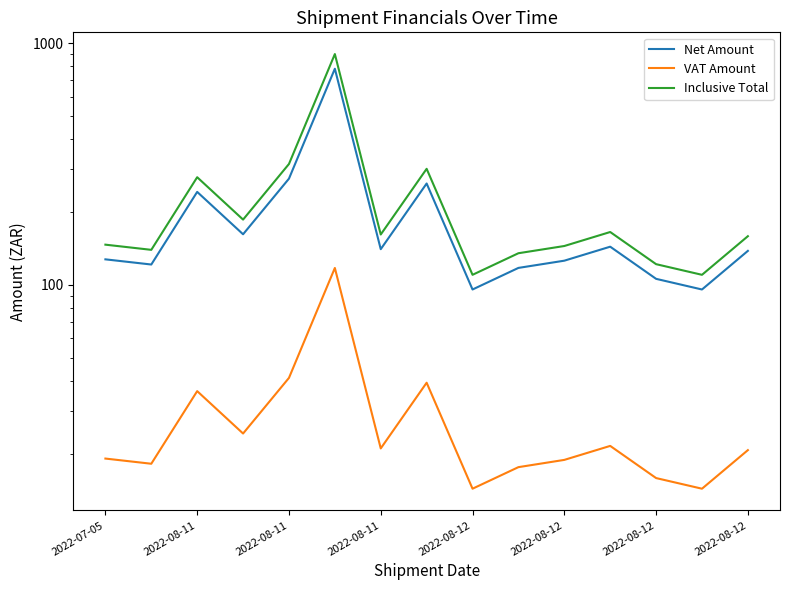

The value of Inclusive Total at 2022-08-11 is 426.0. True or false?

False